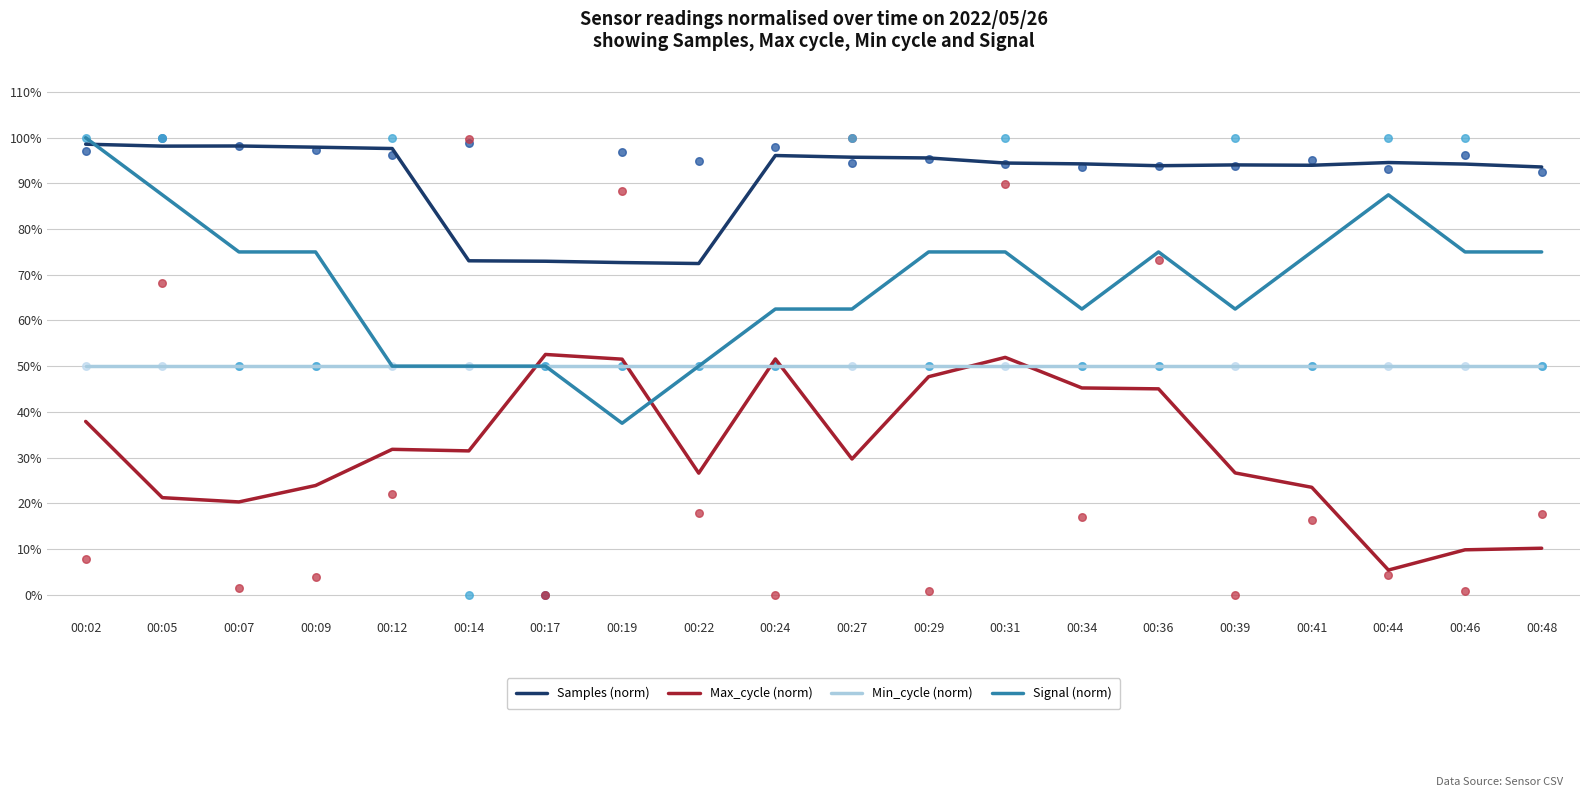

What is the total value across all series at 00:07?

243.5